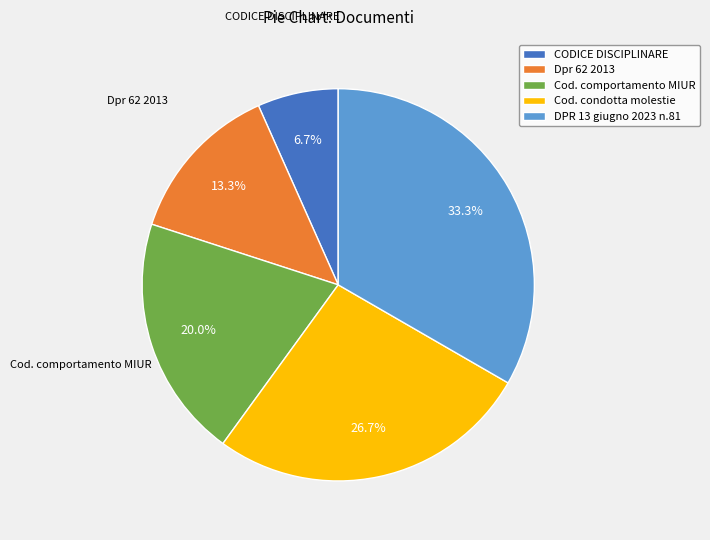

What is the largest slice in the pie chart?

DPR 13 giugno 2023 n.81